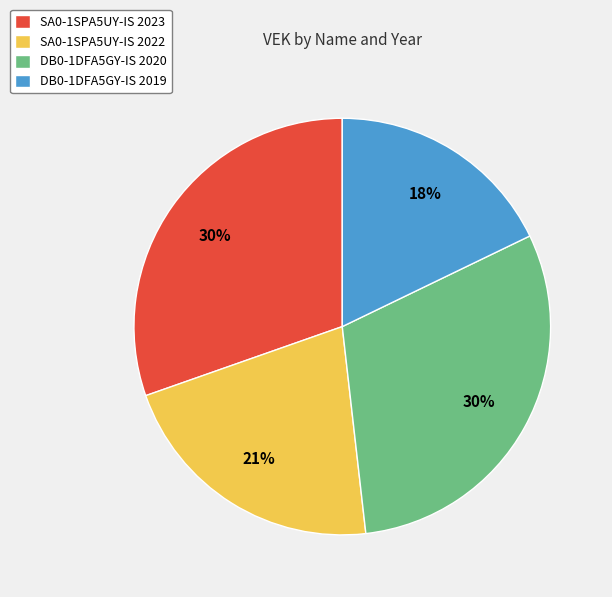

How many slices are in this pie chart?

4